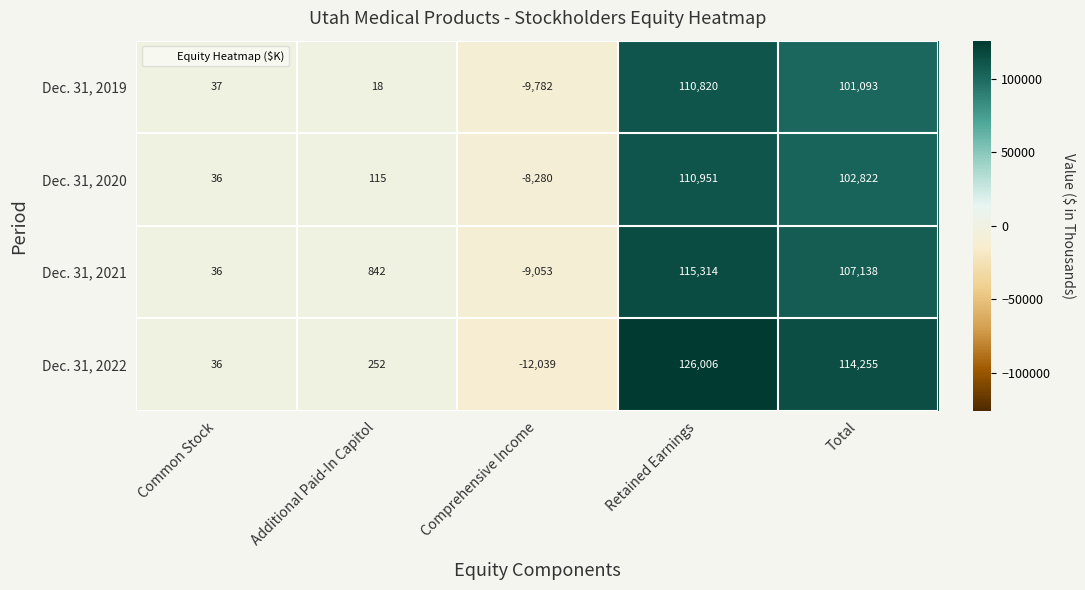

The Dec. 31, 2019 series shows -9782 at Comprehensive Income. True or false?

True